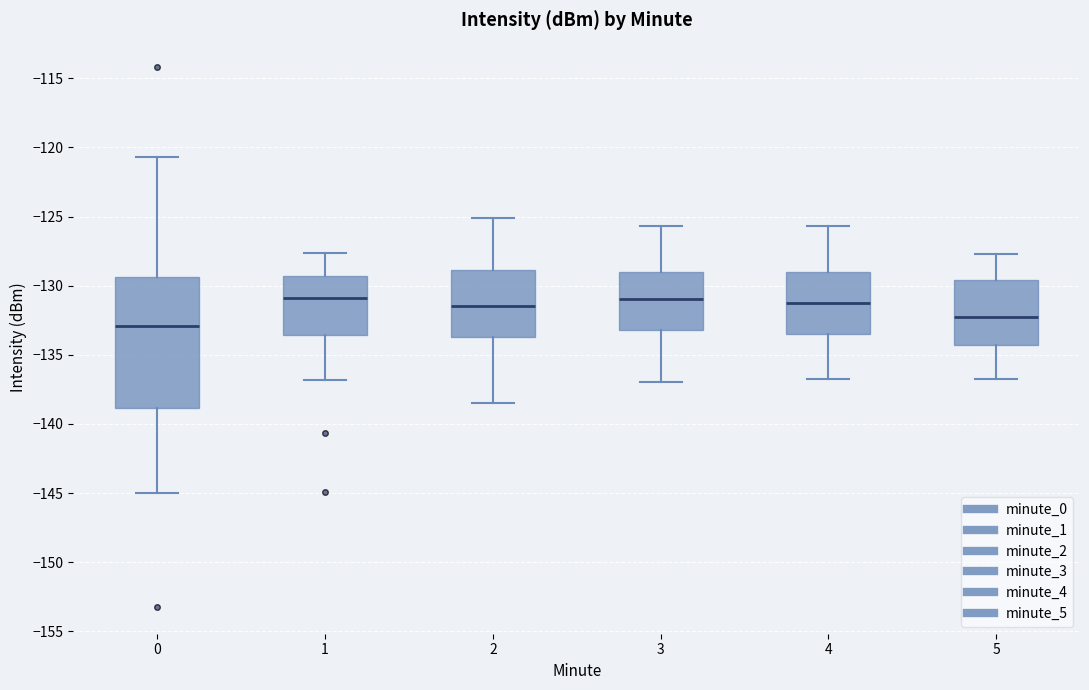

Reading left to right, read every box against the y-axis: the position of its median line, the range the box covers, and the ends of its whiskers. The values are not printed on the chart, so give them approximately, as read against the axis.

0: median -133.0, box -139.0 to -129.5, whiskers -145.0 to -120.5
1: median -131.0, box -133.5 to -129.5, whiskers -137.0 to -127.5
2: median -131.5, box -133.5 to -129.0, whiskers -138.5 to -125.0
3: median -131.0, box -133.0 to -129.0, whiskers -137.0 to -125.5
4: median -131.0, box -133.5 to -129.0, whiskers -137.0 to -125.5
5: median -132.0, box -134.5 to -129.5, whiskers -136.5 to -127.5